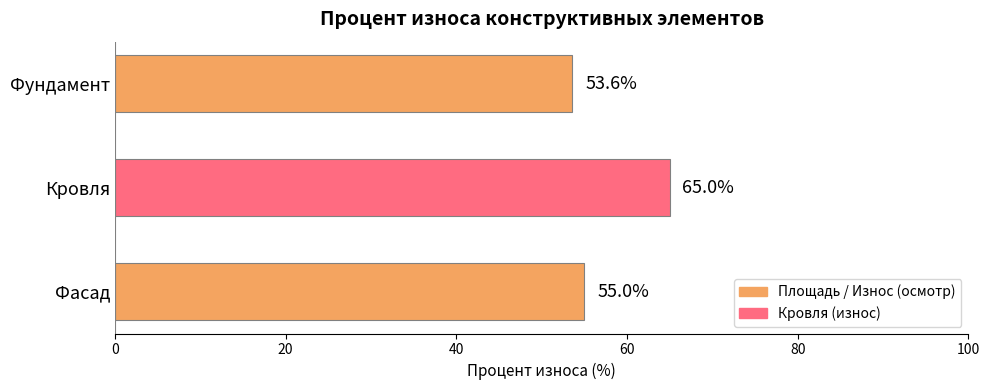

At which category does the chart reach its peak across all series?

Кровля